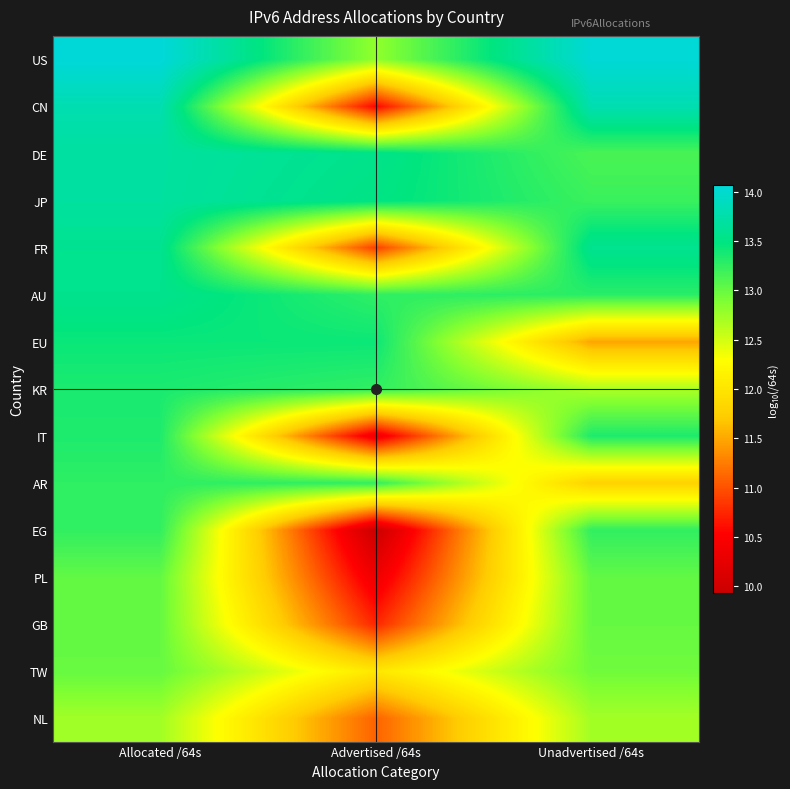

Reading right to left, transcribe all the data shown in this chart.

US: Unadvertised /64s=14.0	Advertised /64s=12.8	Allocated /64s=14.1
CN: Unadvertised /64s=13.8	Advertised /64s=10.6	Allocated /64s=13.8
DE: Unadvertised /64s=13.1	Advertised /64s=13.5	Allocated /64s=13.7
JP: Unadvertised /64s=13.2	Advertised /64s=13.5	Allocated /64s=13.7
FR: Unadvertised /64s=13.6	Advertised /64s=10.9	Allocated /64s=13.6
AU: Unadvertised /64s=13.3	Advertised /64s=13.3	Allocated /64s=13.6
EU: Unadvertised /64s=11.5	Advertised /64s=13.4	Allocated /64s=13.4
KR: Unadvertised /64s=12.7	Advertised /64s=13.2	Allocated /64s=13.4
IT: Unadvertised /64s=13.3	Advertised /64s=10.3	Allocated /64s=13.3
AR: Unadvertised /64s=11.8	Advertised /64s=13.2	Allocated /64s=13.3
EG: Unadvertised /64s=13.2	Advertised /64s=9.9	Allocated /64s=13.2
PL: Unadvertised /64s=13.0	Advertised /64s=10.3	Allocated /64s=13.0
GB: Unadvertised /64s=13.0	Advertised /64s=10.7	Allocated /64s=13.0
TW: Unadvertised /64s=13.0	Advertised /64s=12.0	Allocated /64s=13.0
NL: Unadvertised /64s=12.7	Advertised /64s=11.1	Allocated /64s=12.7